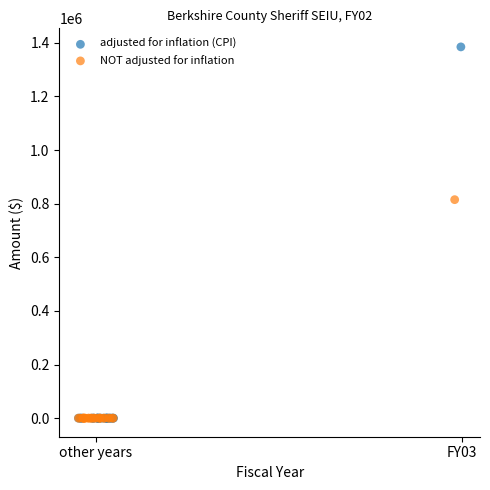

Which series reaches the maximum Y coordinate?

adjusted for inflation (CPI)